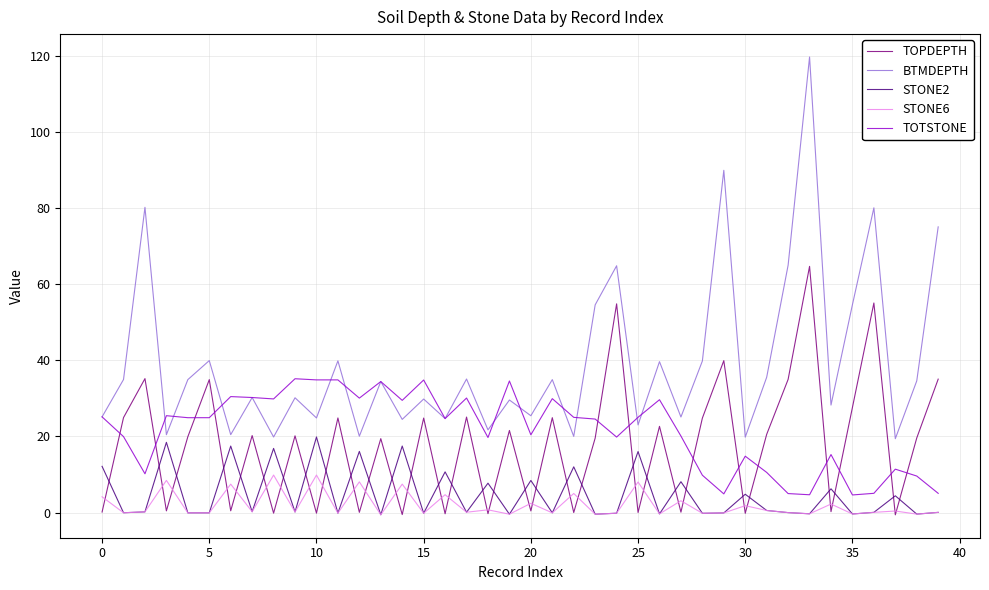

Rank the series by their maximum value, from highest to lowest.

BTMDEPTH, TOPDEPTH, TOTSTONE, STONE2, STONE6